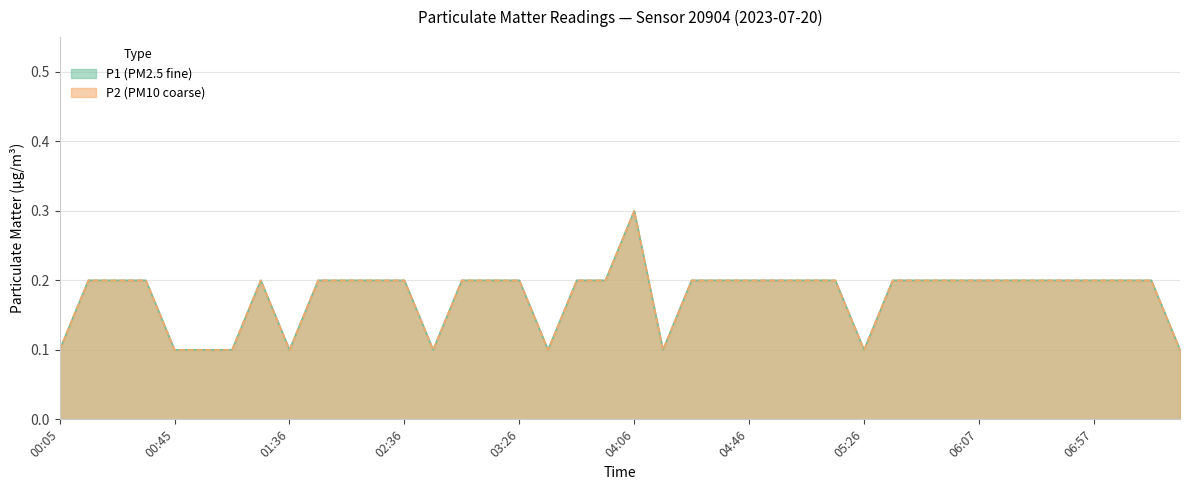

Rank the series at 03:46 from highest to lowest value.

P1, P2